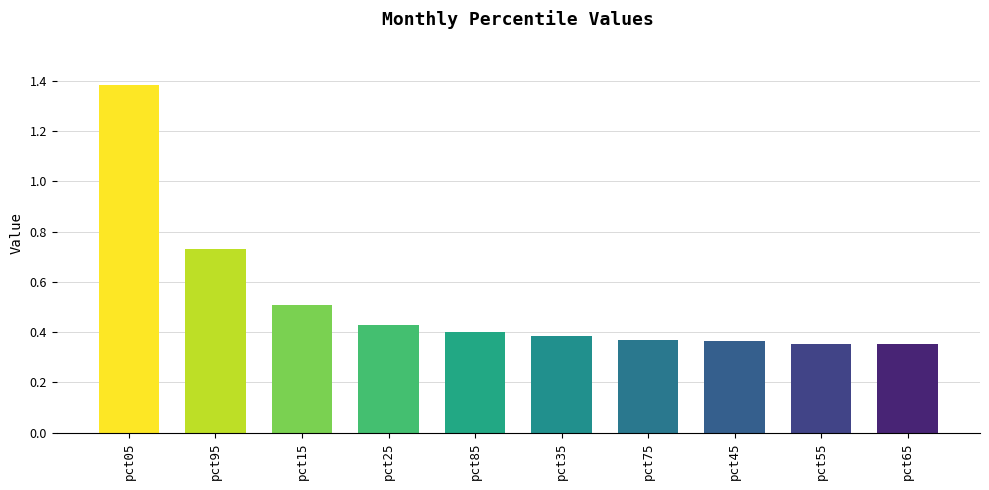

Between pct05 and pct45, which is larger?

pct05